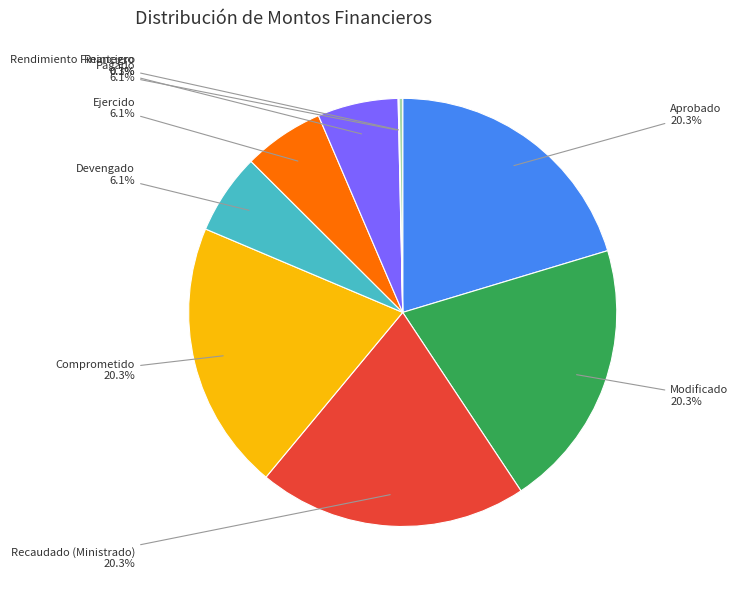

Is there any slice that represents more than half of the pie?

No